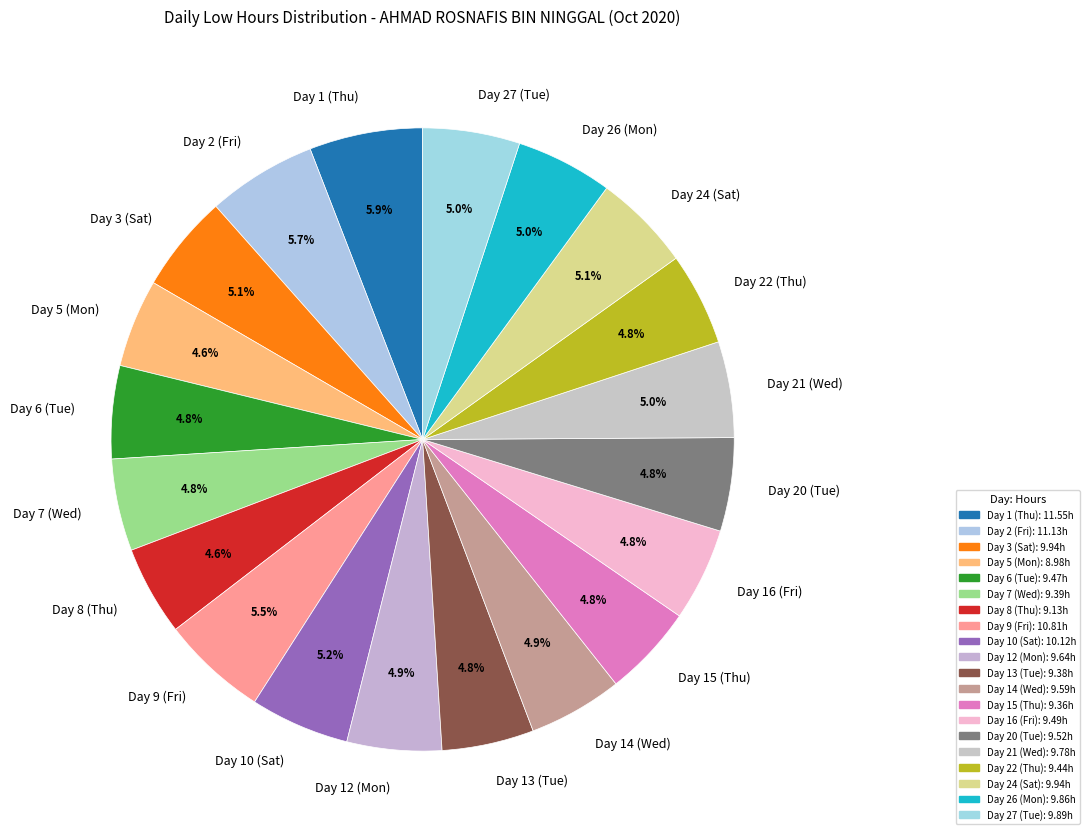

To the nearest percent, what portion does Day 16 (Fri) represent?

5%